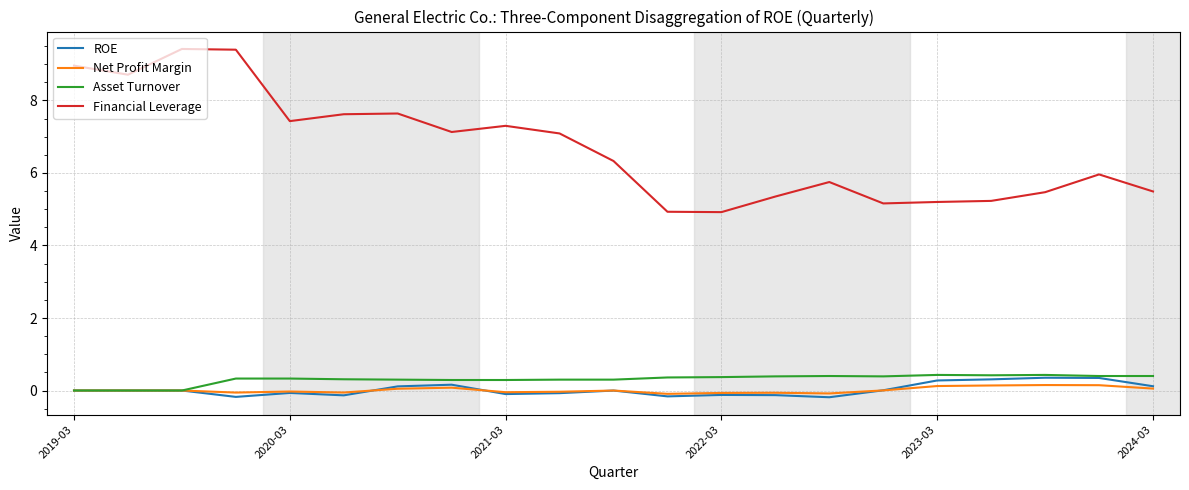

Which series has the largest total across all categories?

Financial Leverage